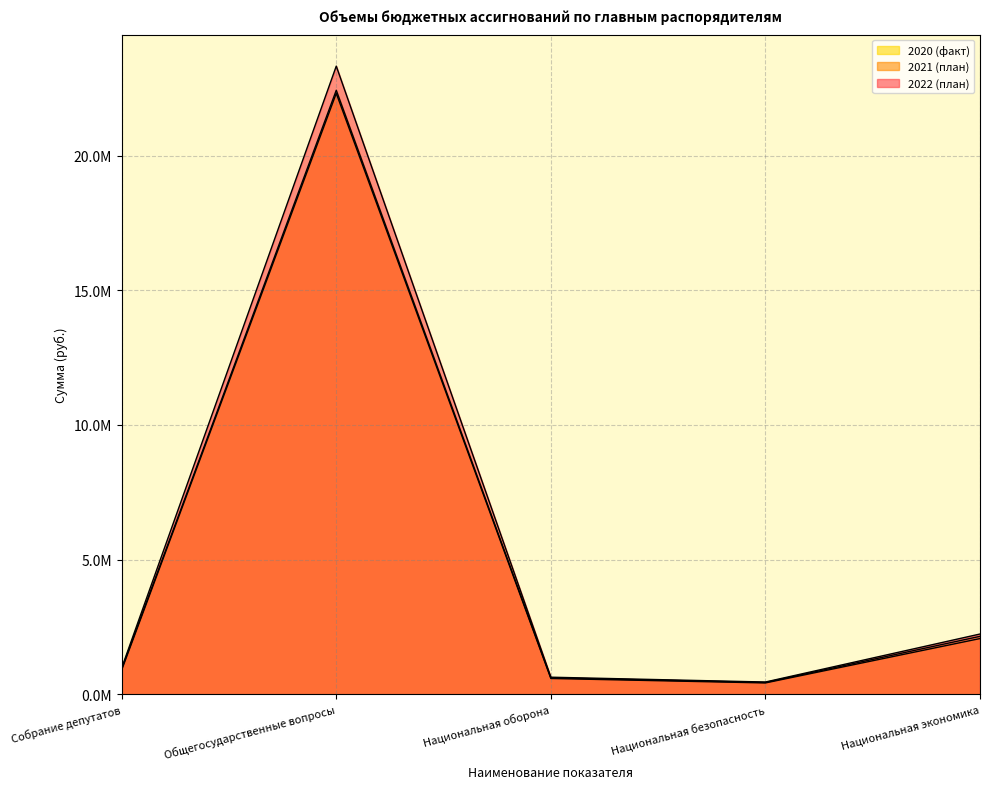

How many interior local peaks does the 2020 (факт) series have?

1